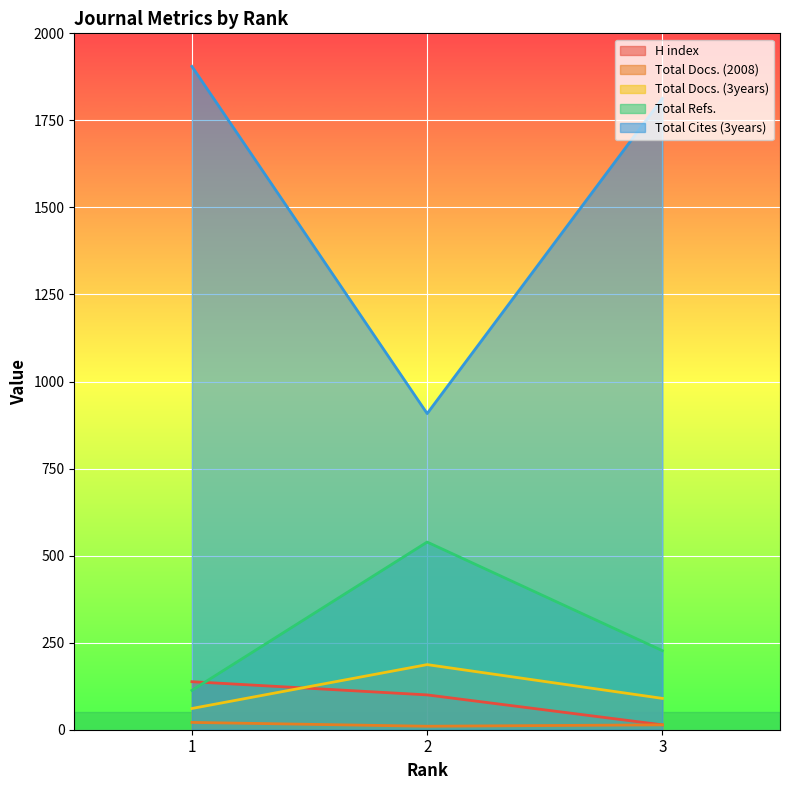

Is it true that H index equals 174 at 2?

False